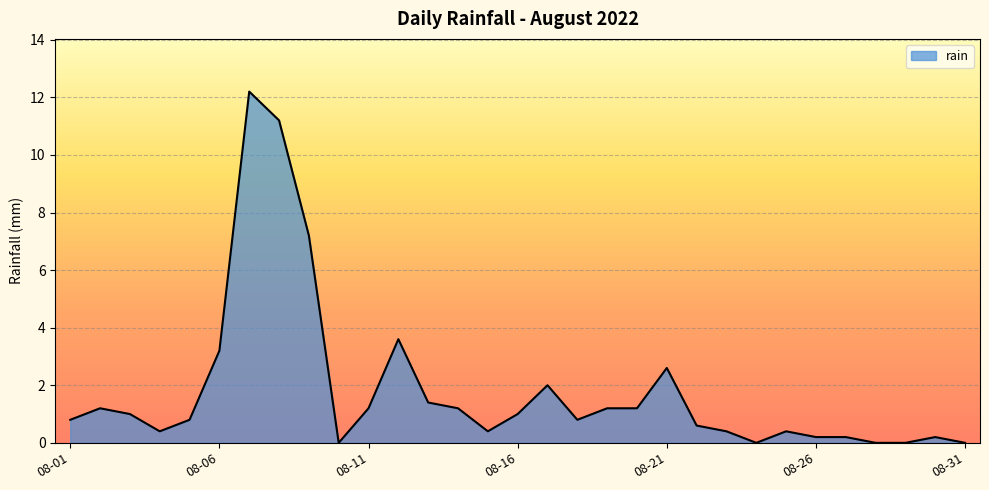

What is the difference between the maximum and minimum values?

12.2